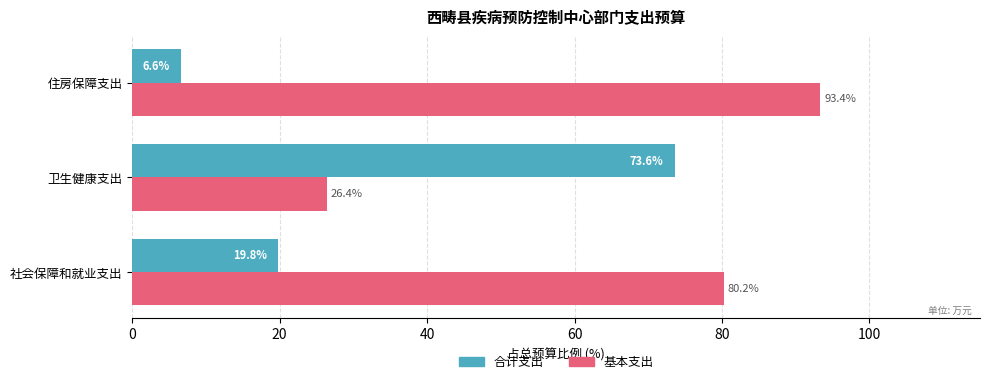

Is it true that 合计支出 equals 6.6 at 住房保障支出?

True